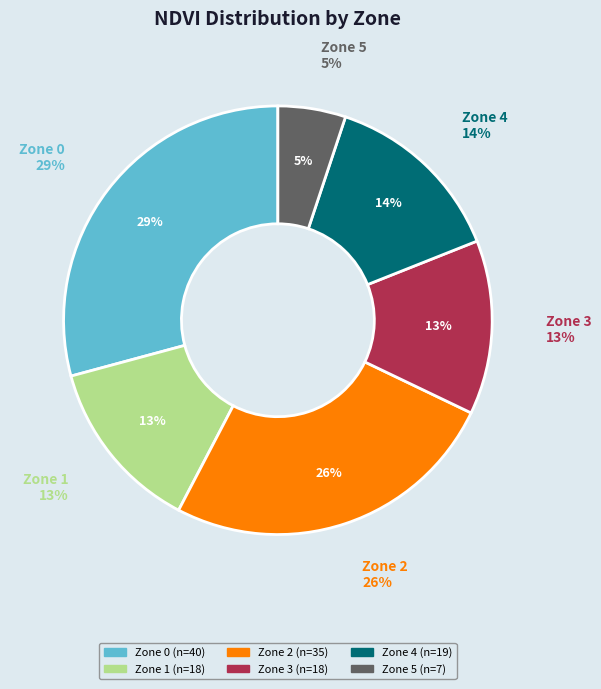

Is it true that Zone 1 is 13% of the pie?

True